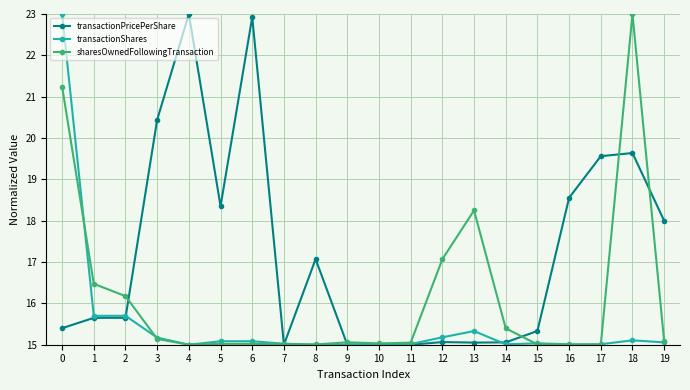

What is the average value of the transactionShares series?

15.5